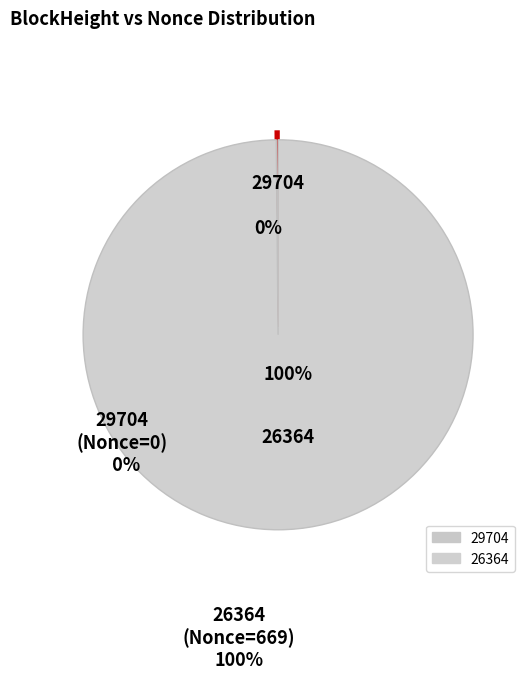

The 29704 slice represents 1% of the pie. True or false?

False